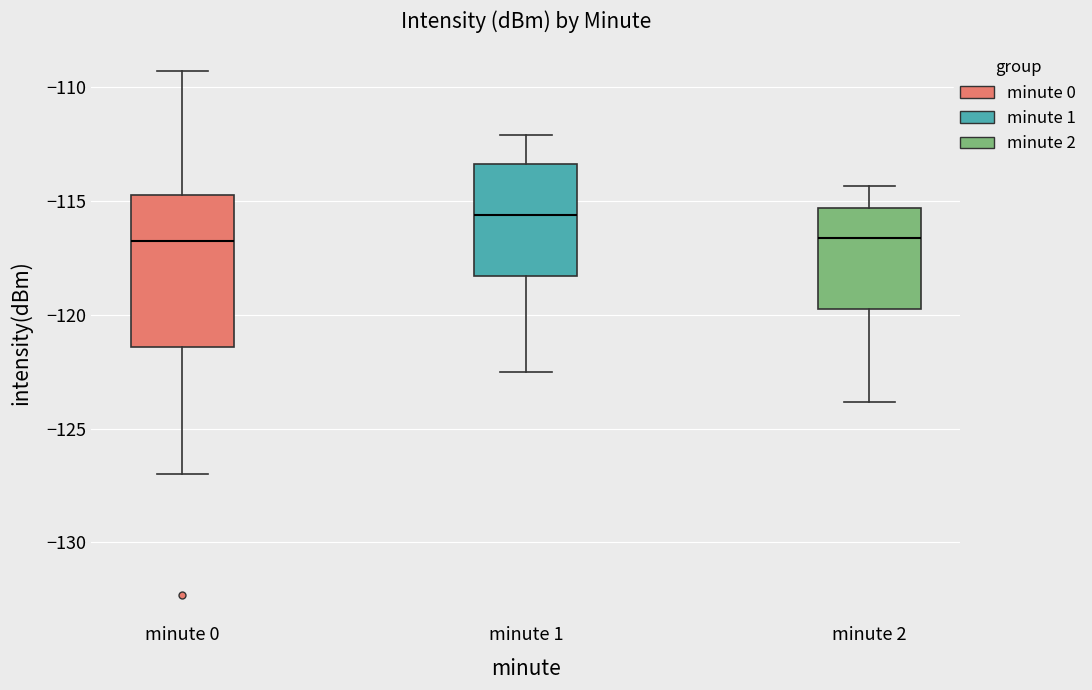

Comparing the boxes themselves (not the whiskers), which one is the tallest?

minute 0